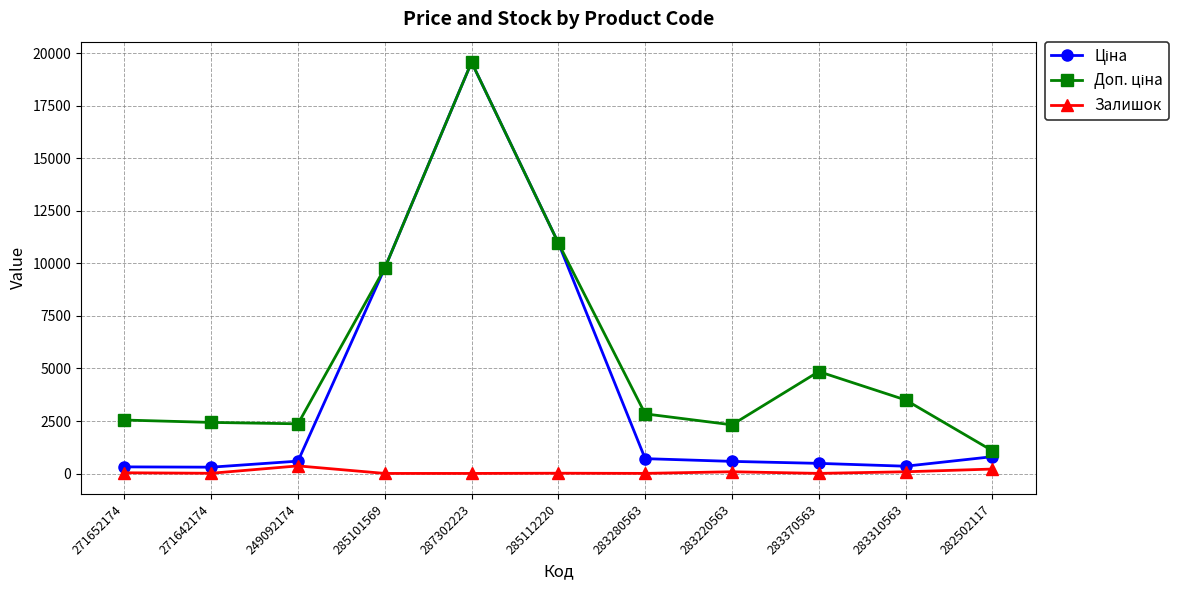

At which category is the sum across all series the highest?

287302223